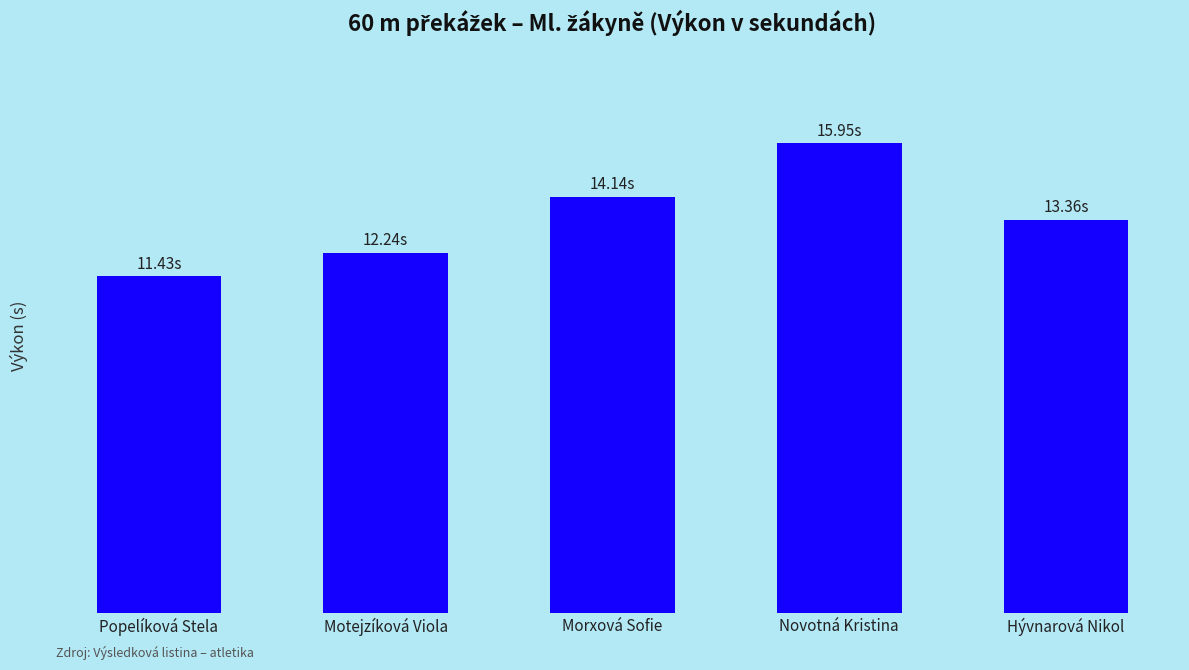

What is the change in value from Popelíková Stela to Novotná Kristina?

+4.5